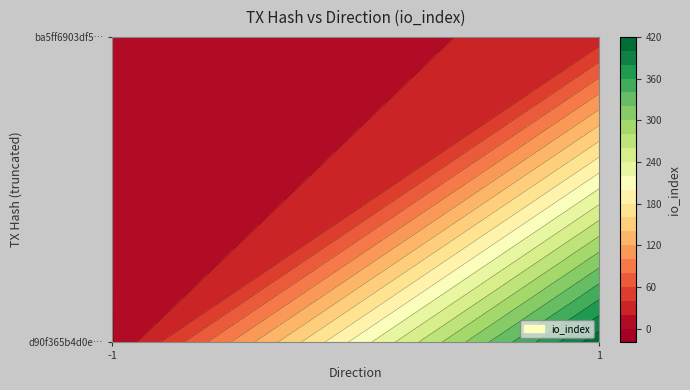

What is the difference between the maximum and minimum values in the ba5ff6903df53147523805f4a2f9e0e0af62d1a series?

27